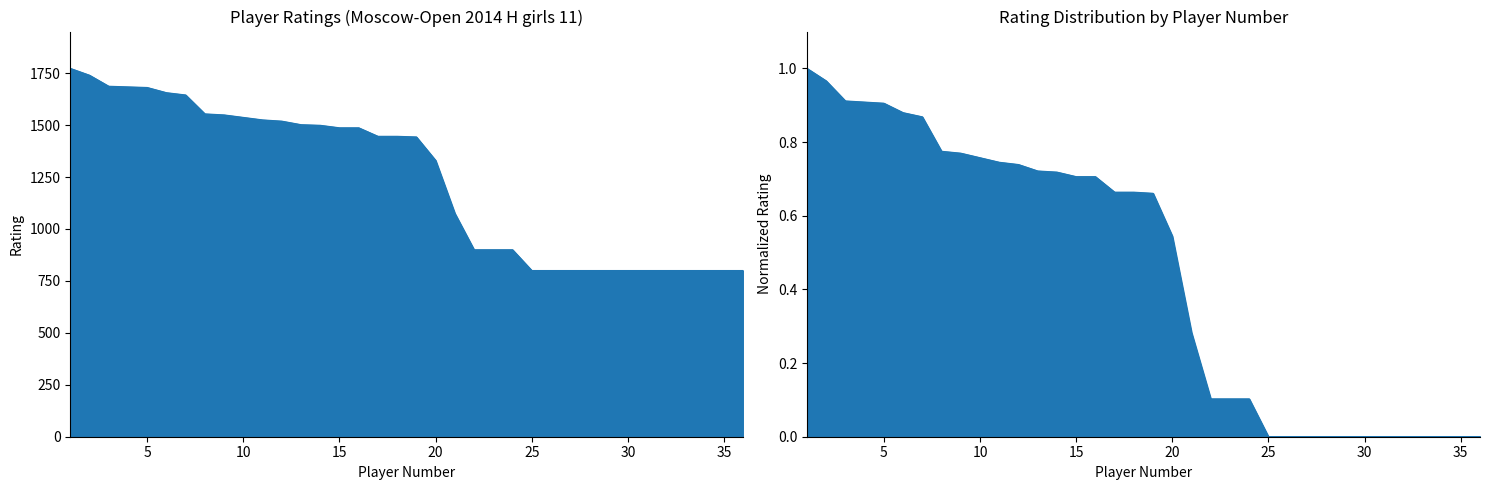

How many lines are shown in the chart?

1